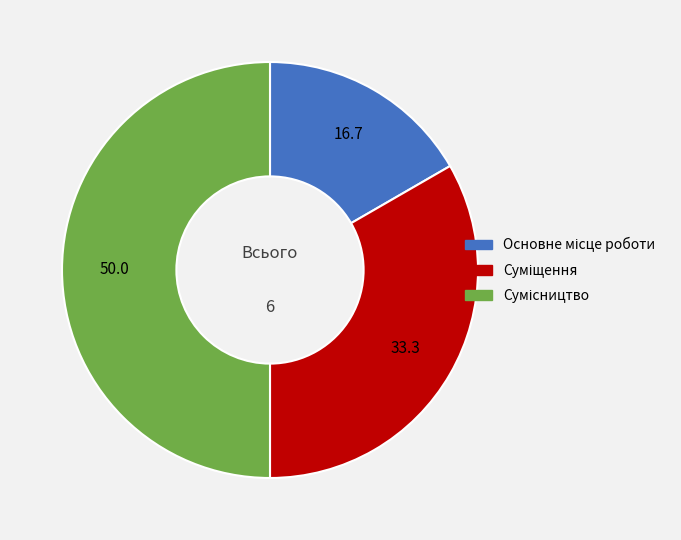

Is there any slice that represents more than half of the pie?

No